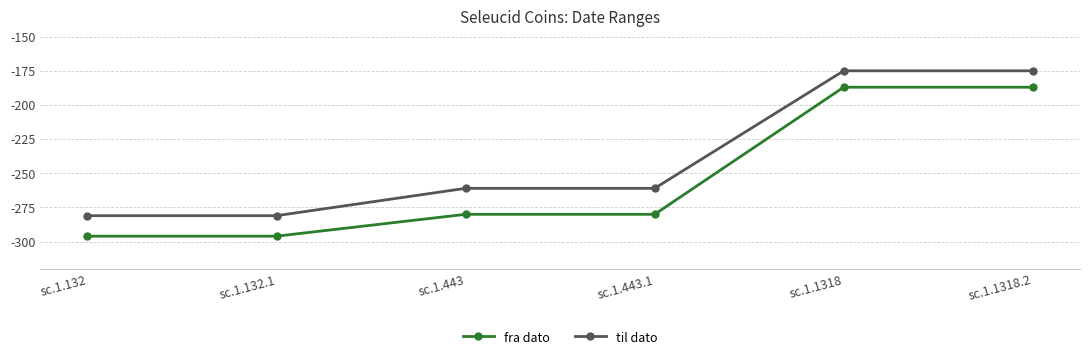

The value of fra dato at sc.1.132 is -296. True or false?

True